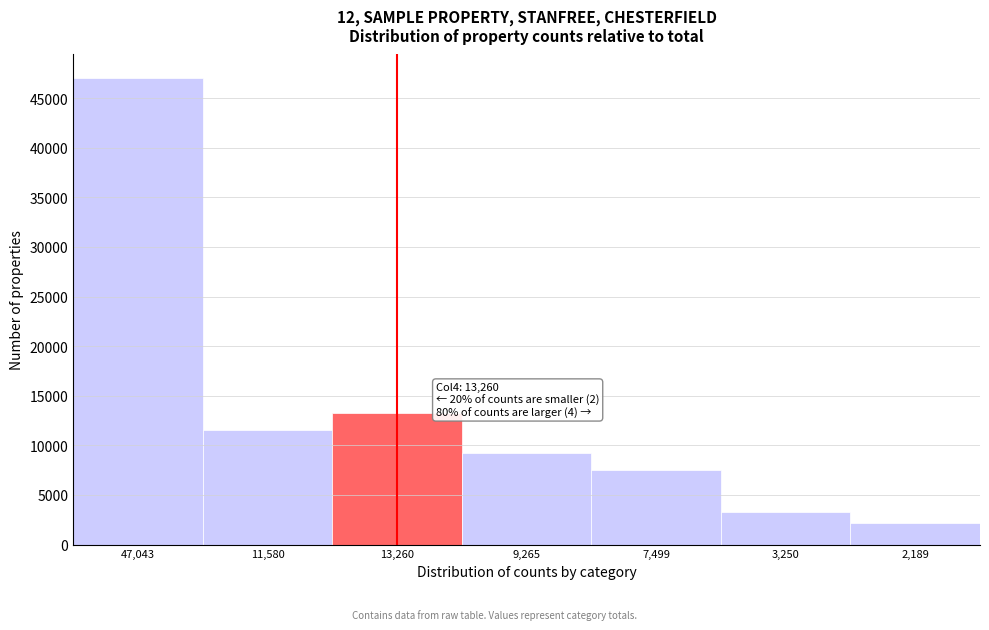

Reading left to right, transcribe all the data shown in this chart.

47,043=47043	11,580=11580	13,260=13260	9,265=9265	7,499=7499	3,250=3250	2,189=2189